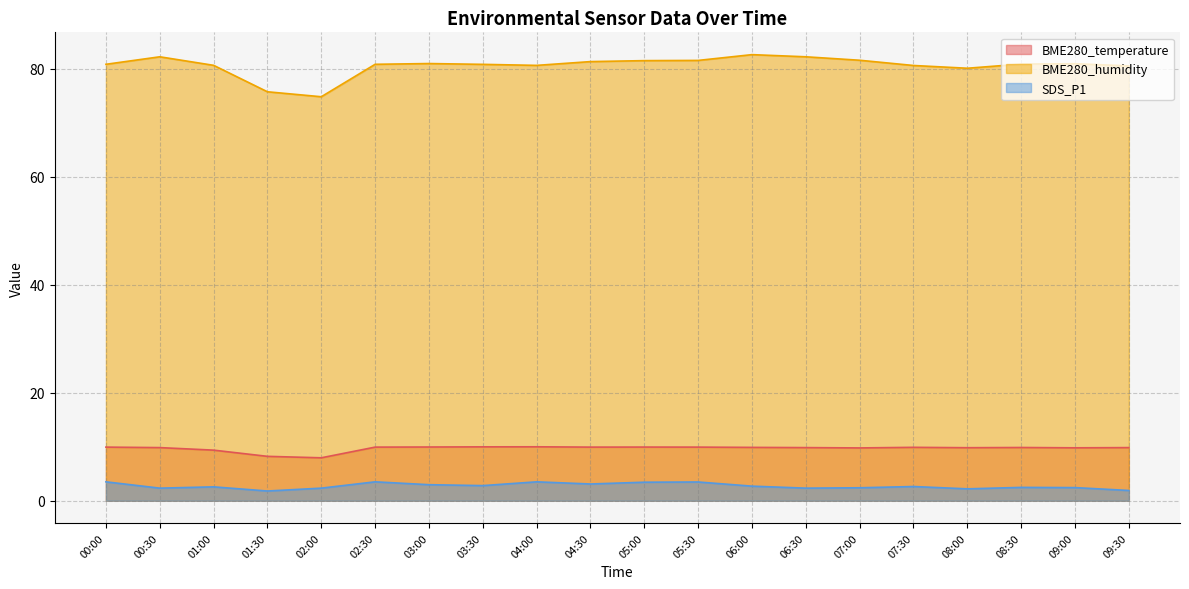

Is it true that BME280_temperature equals 9.9 at 06:00?

True